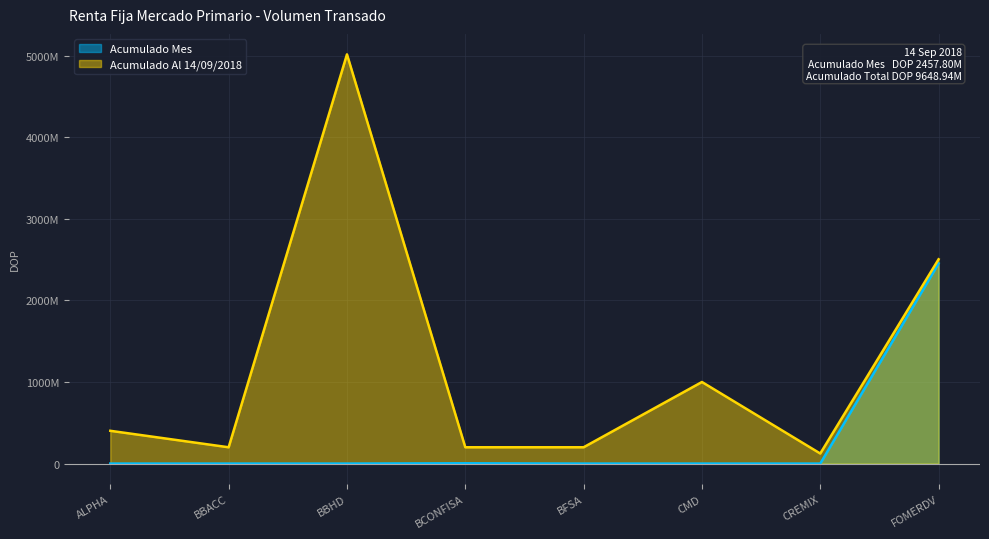

What value does the Acumulado Al 14/09/2018 series have at BBHD?

5017439780.8